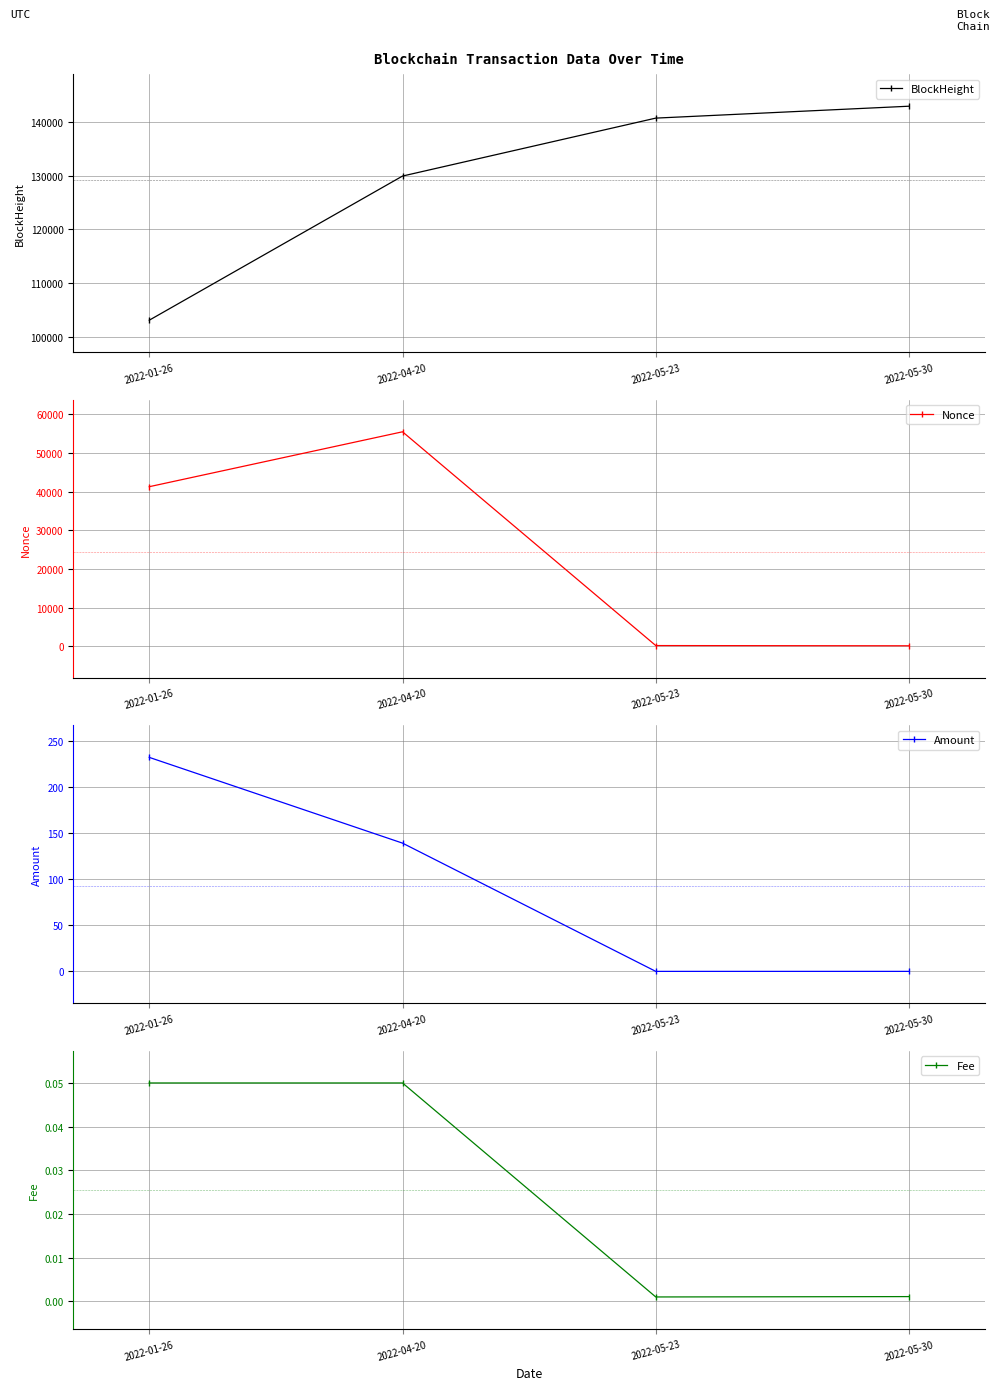

True or false: Nonce has more than 1 points higher than both neighbors.

False